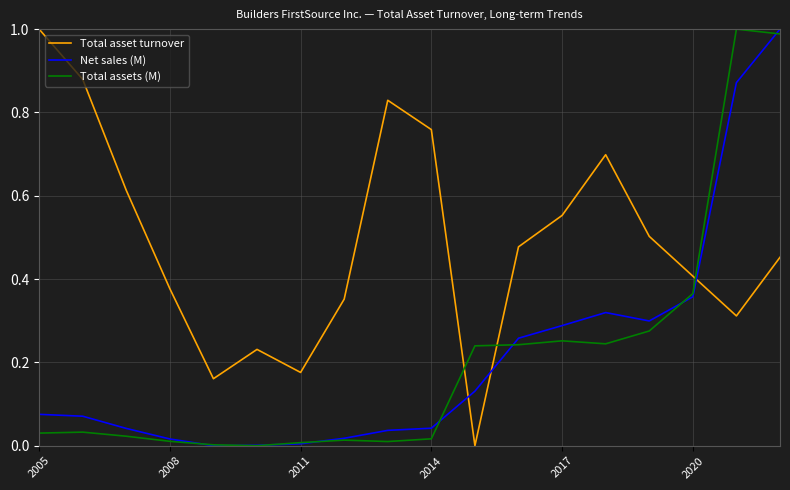

Which series has the largest total across all categories?

Total asset turnover